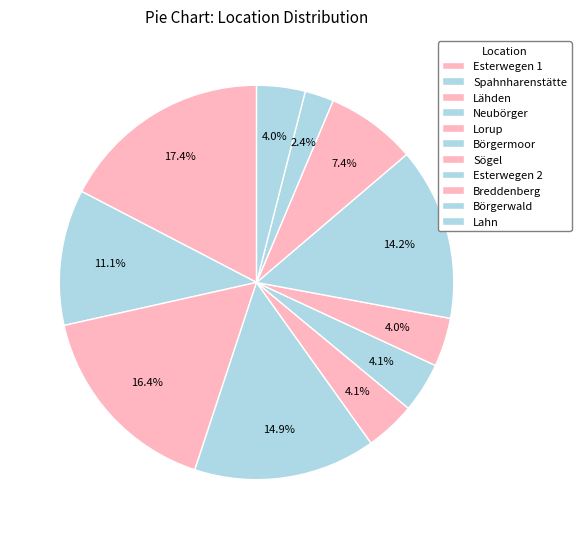

How many slices are in this pie chart?

11